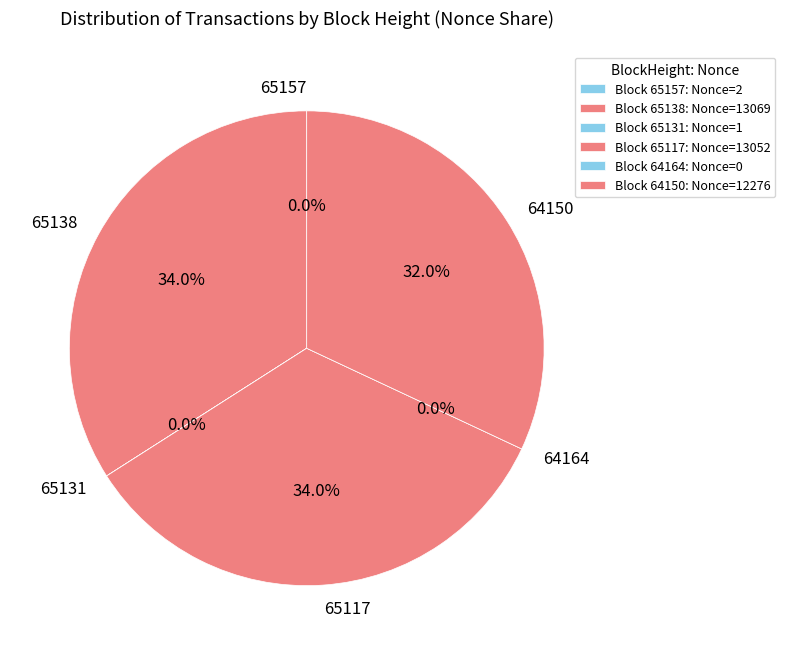

Rank the categories by value from lowest to highest.

64164, 65131, 65157, 64150, 65117, 65138